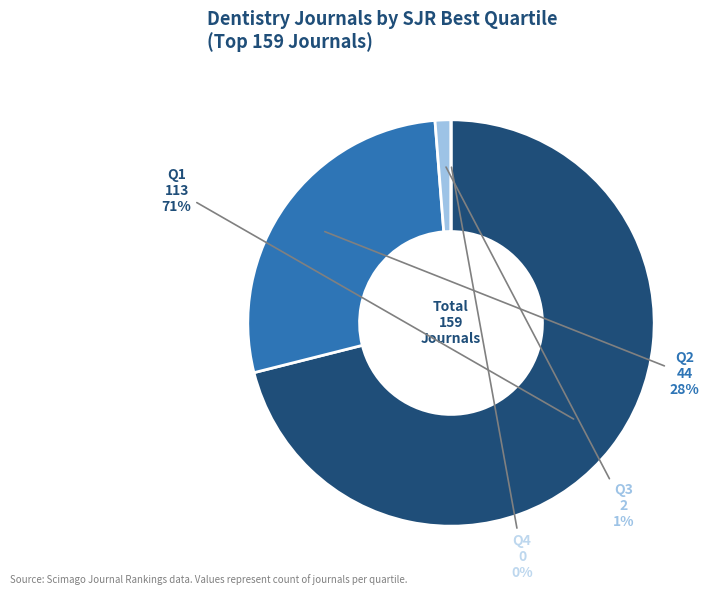

How many slices are in this pie chart?

4